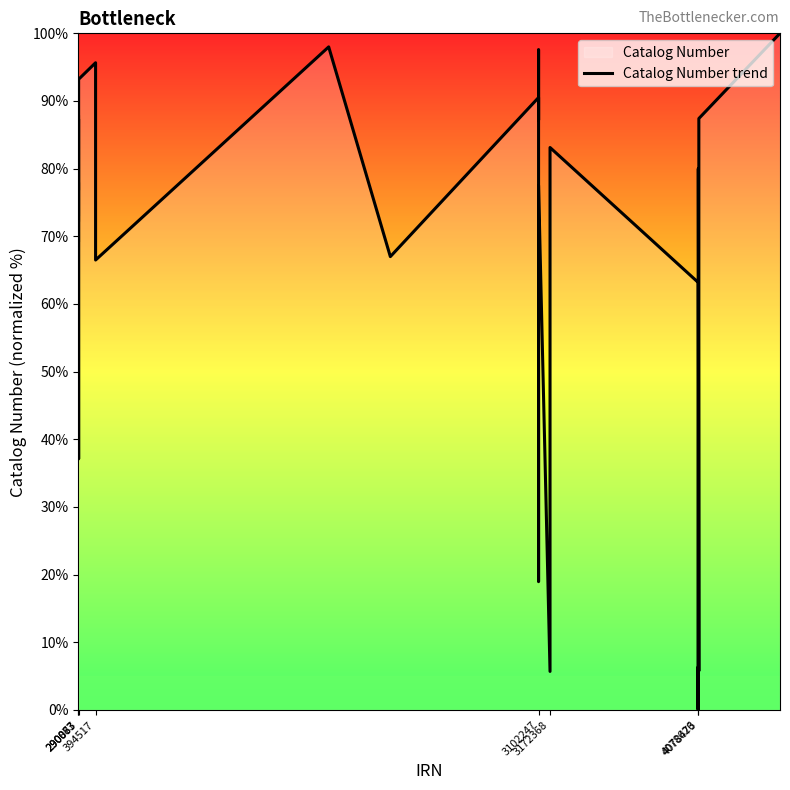

The value at 290077 is 73.2. True or false?

True